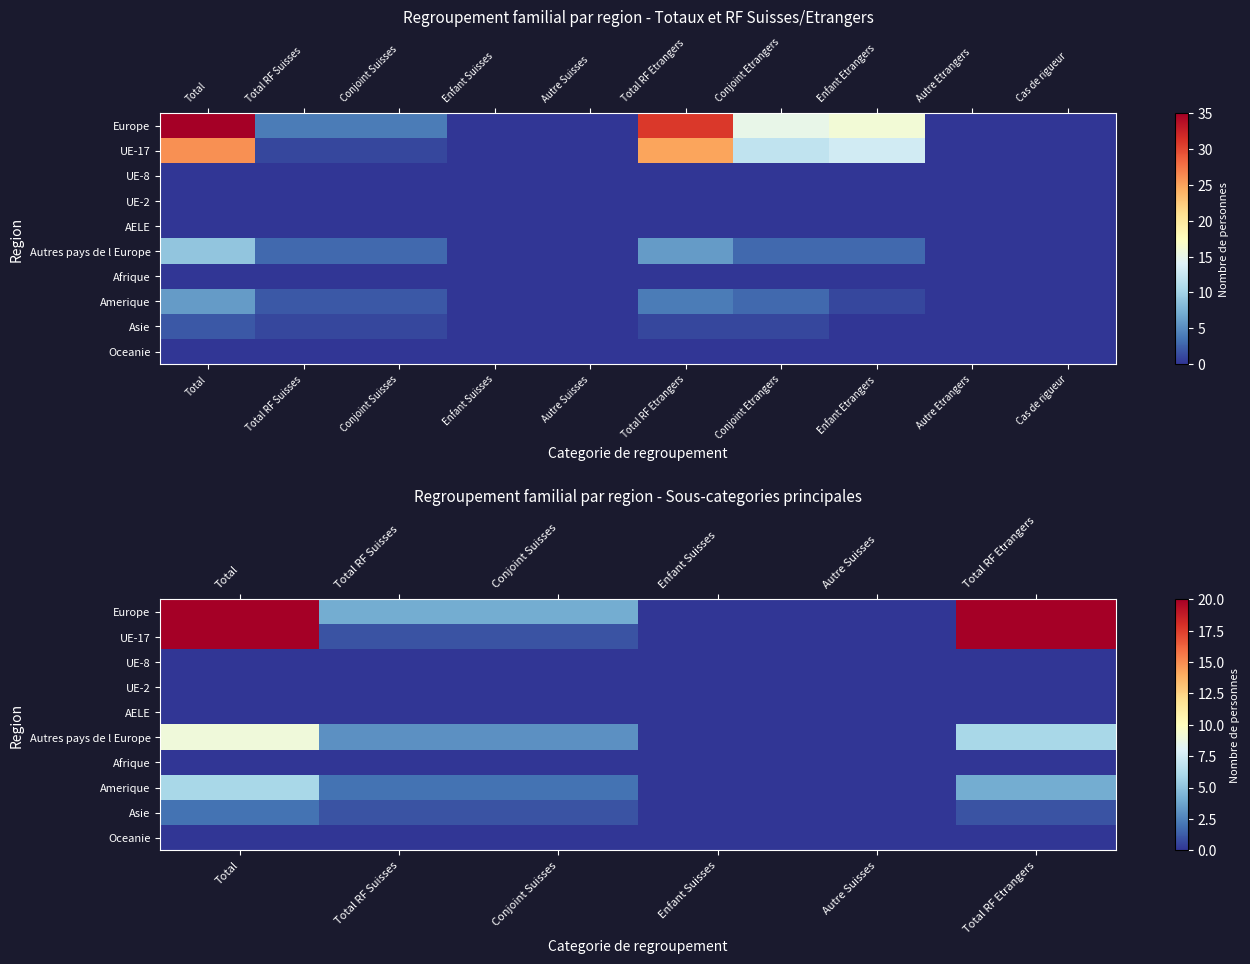

How many values in UE-17 are above zero?

4